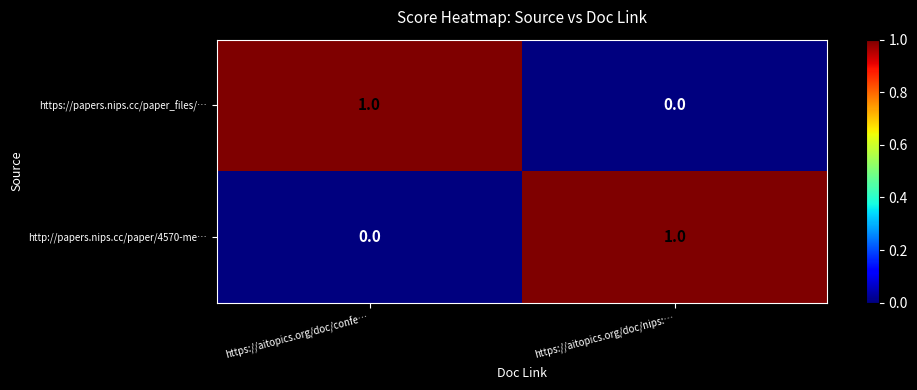

What is the greatest value displayed?

1